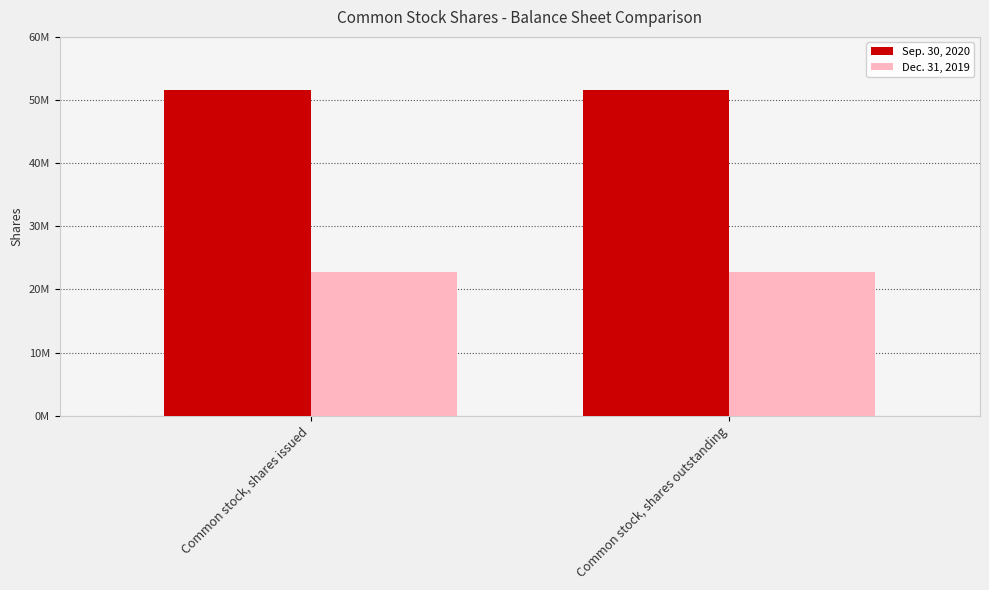

Is the value of Dec. 31, 2019 at Common stock, shares issued greater than the value of Sep. 30, 2020 at Common stock, shares outstanding?

No